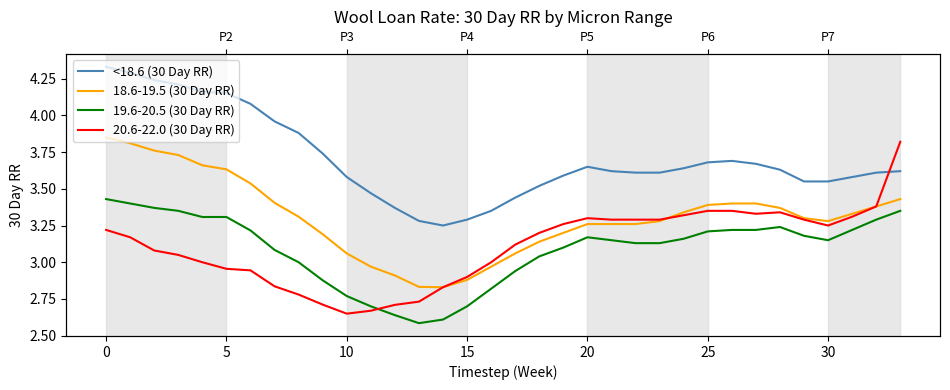

Reading left to right, list all the values displayed in this chart.

<18.6 (30 Day RR): 4.3	4.3	4.2	4.2	4.2	4.2	4.1	4.0	3.9	3.7	3.6	3.5	3.4	3.3	3.2	3.3	3.4	3.4	3.5	3.6	3.6	3.6	3.6	3.6	3.6	3.7	3.7	3.7	3.6	3.5	3.5	3.6	3.6	3.6
18.6-19.5 (30 Day RR): 3.9	3.8	3.8	3.7	3.7	3.6	3.5	3.4	3.3	3.2	3.1	3.0	2.9	2.8	2.8	2.9	3.0	3.1	3.1	3.2	3.3	3.3	3.3	3.3	3.3	3.4	3.4	3.4	3.4	3.3	3.3	3.3	3.4	3.4
19.6-20.5 (30 Day RR): 3.4	3.4	3.4	3.4	3.3	3.3	3.2	3.1	3.0	2.9	2.8	2.7	2.6	2.6	2.6	2.7	2.8	2.9	3.0	3.1	3.2	3.1	3.1	3.1	3.2	3.2	3.2	3.2	3.2	3.2	3.1	3.2	3.3	3.4
20.6-22.0 (30 Day RR): 3.2	3.2	3.1	3.0	3.0	3.0	2.9	2.8	2.8	2.7	2.6	2.7	2.7	2.7	2.8	2.9	3.0	3.1	3.2	3.3	3.3	3.3	3.3	3.3	3.3	3.4	3.4	3.3	3.3	3.3	3.2	3.3	3.4	3.8